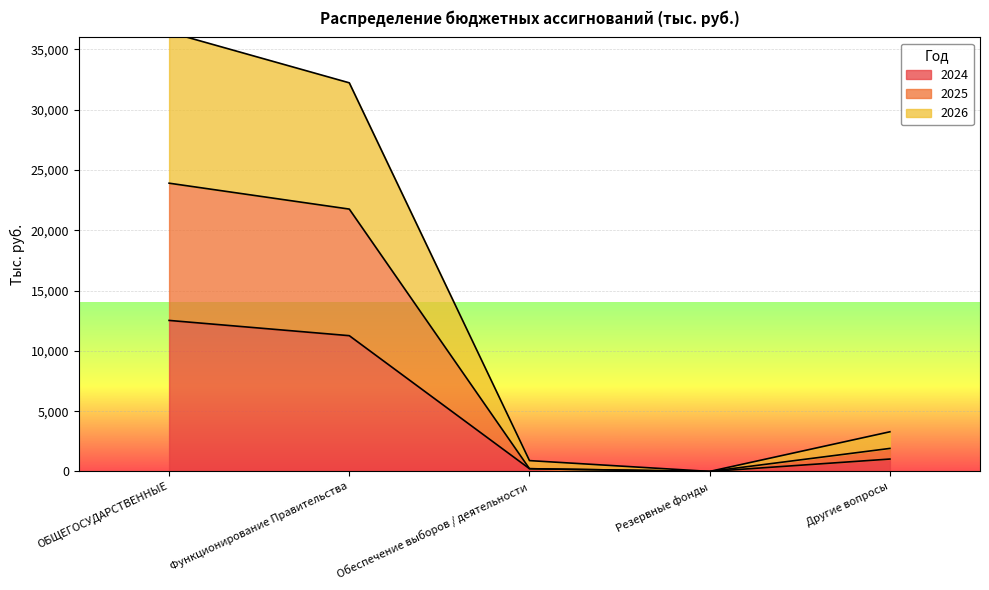

True or false: 2025 has more than 1 interior local peaks.

False